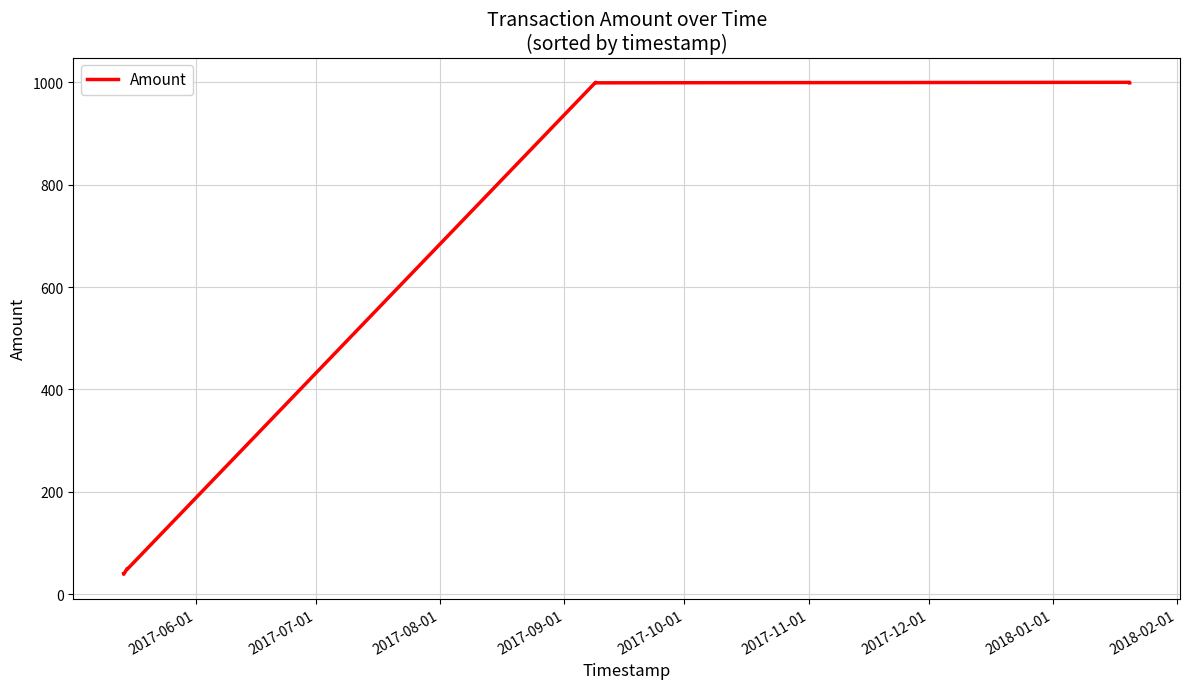

What is the minimum value shown in the chart?

39